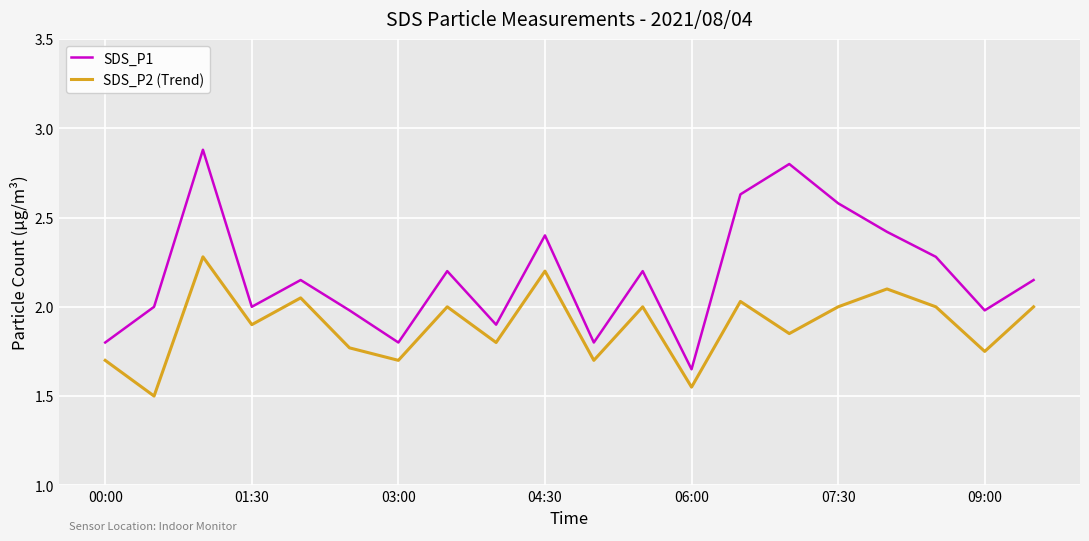

Does the chart have visible grid lines?

Yes